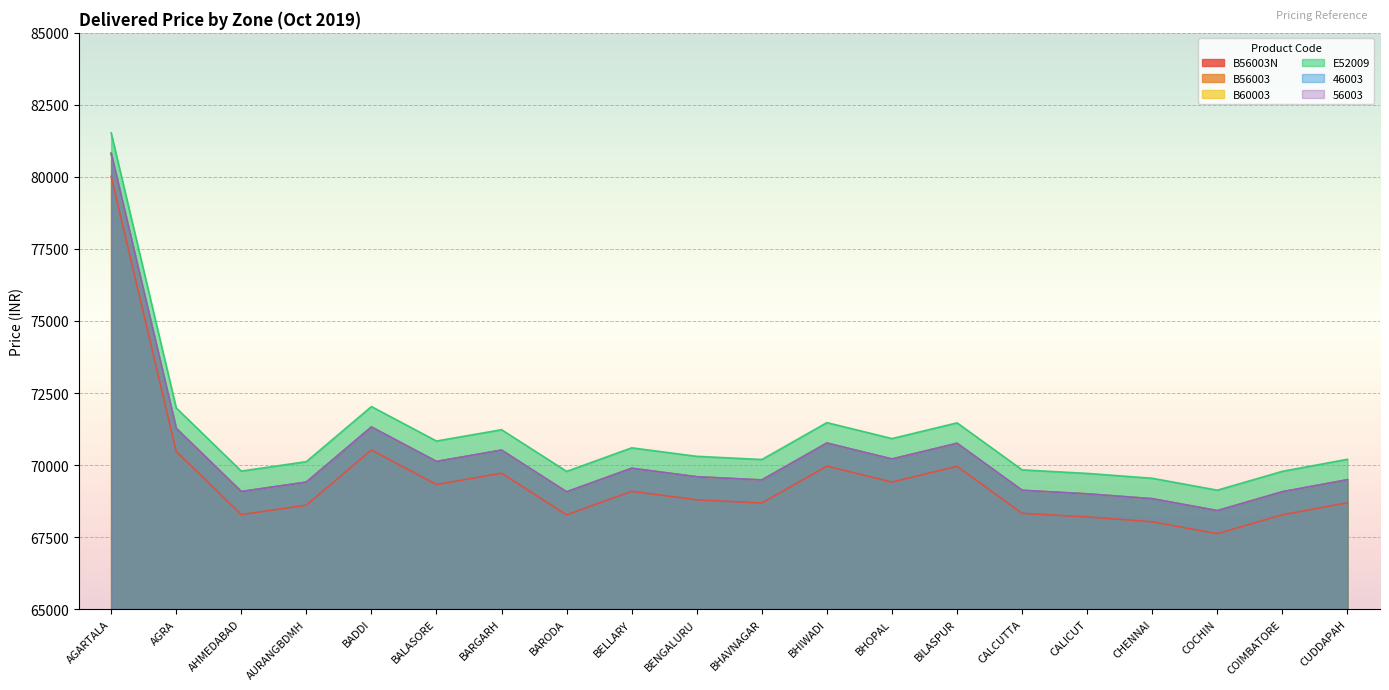

Reading right to left, transcribe all the data shown in this chart.

B56003N: CUDDAPAH=68690	COIMBATORE=68273	COCHIN=67618	CHENNAI=68031	CALICUT=68200	CALCUTTA=68323	BILASPUR=69955	BHOPAL=69409	BHIWADI=69963	BHAVNAGAR=68682	BENGALURU=68793	BELLARY=69088	BARODA=68270	BARGARH=69717	BALASORE=69324	BADDI=70520	AURANGBDMH=68608	AHMEDABAD=68280	AGRA=70474	AGARTALA=80020
B56003: CUDDAPAH=69490	COIMBATORE=69073	COCHIN=68418	CHENNAI=68831	CALICUT=69000	CALCUTTA=69123	BILASPUR=70755	BHOPAL=70209	BHIWADI=70763	BHAVNAGAR=69482	BENGALURU=69593	BELLARY=69888	BARODA=69070	BARGARH=70517	BALASORE=70124	BADDI=71320	AURANGBDMH=69408	AHMEDABAD=69080	AGRA=71274	AGARTALA=80820
B60003: CUDDAPAH=69490	COIMBATORE=69073	COCHIN=68418	CHENNAI=68831	CALICUT=69000	CALCUTTA=69123	BILASPUR=70755	BHOPAL=70209	BHIWADI=70763	BHAVNAGAR=69482	BENGALURU=69593	BELLARY=69888	BARODA=69070	BARGARH=70517	BALASORE=70124	BADDI=71320	AURANGBDMH=69408	AHMEDABAD=69080	AGRA=71274	AGARTALA=80820
E52009: CUDDAPAH=70200	COIMBATORE=69783	COCHIN=69128	CHENNAI=69541	CALICUT=69710	CALCUTTA=69833	BILASPUR=71465	BHOPAL=70919	BHIWADI=71473	BHAVNAGAR=70192	BENGALURU=70303	BELLARY=70598	BARODA=69780	BARGARH=71227	BALASORE=70834	BADDI=72030	AURANGBDMH=70118	AHMEDABAD=69790	AGRA=71984	AGARTALA=81530
46003: CUDDAPAH=69490	COIMBATORE=69073	COCHIN=68418	CHENNAI=68831	CALICUT=69000	CALCUTTA=69123	BILASPUR=70755	BHOPAL=70209	BHIWADI=70763	BHAVNAGAR=69482	BENGALURU=69593	BELLARY=69888	BARODA=69070	BARGARH=70517	BALASORE=70124	BADDI=71320	AURANGBDMH=69408	AHMEDABAD=69080	AGRA=71274	AGARTALA=80820
56003: CUDDAPAH=69490	COIMBATORE=69073	COCHIN=68418	CHENNAI=68831	CALICUT=69000	CALCUTTA=69123	BILASPUR=70755	BHOPAL=70209	BHIWADI=70763	BHAVNAGAR=69482	BENGALURU=69593	BELLARY=69888	BARODA=69070	BARGARH=70517	BALASORE=70124	BADDI=71320	AURANGBDMH=69408	AHMEDABAD=69080	AGRA=71274	AGARTALA=80820